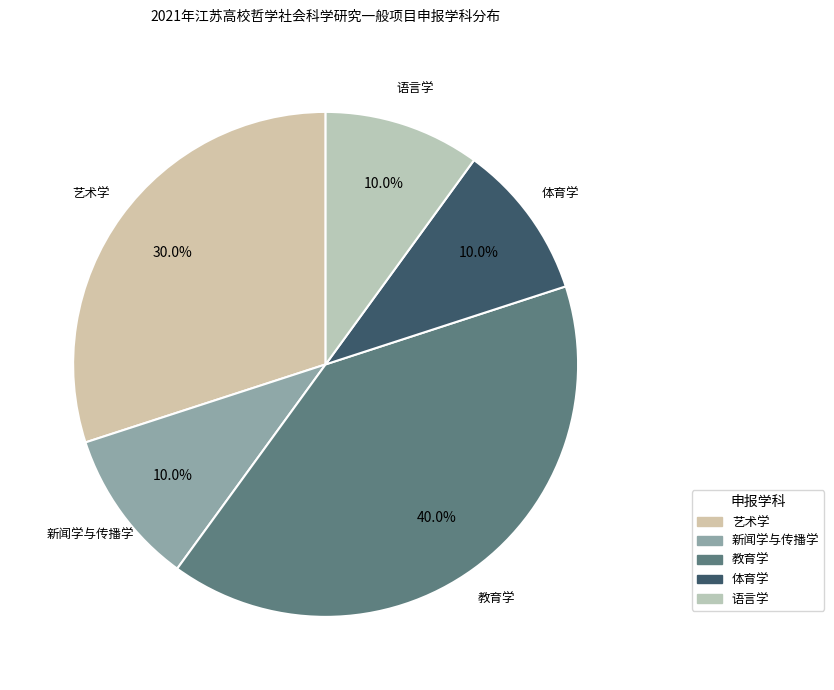

True or false: 艺术学 accounts for 30% of the total.

True